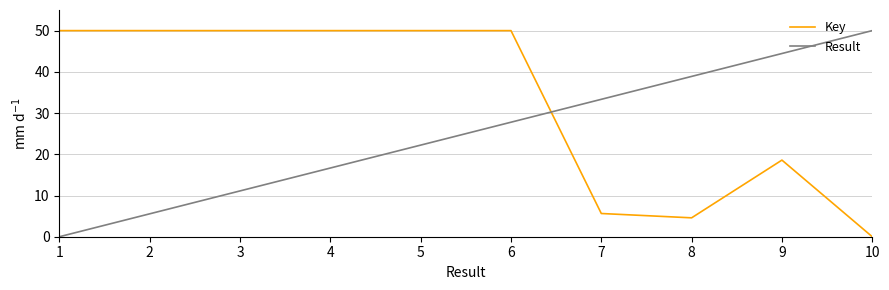

How many series are shown in this chart?

2